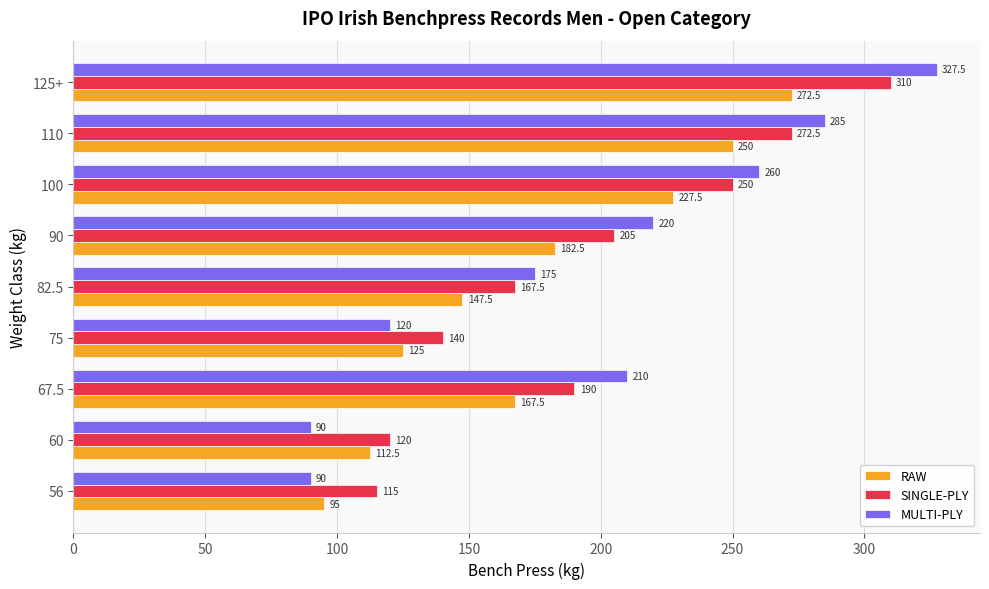

What are all the series names shown in the legend?

RAW, SINGLE-PLY, MULTI-PLY